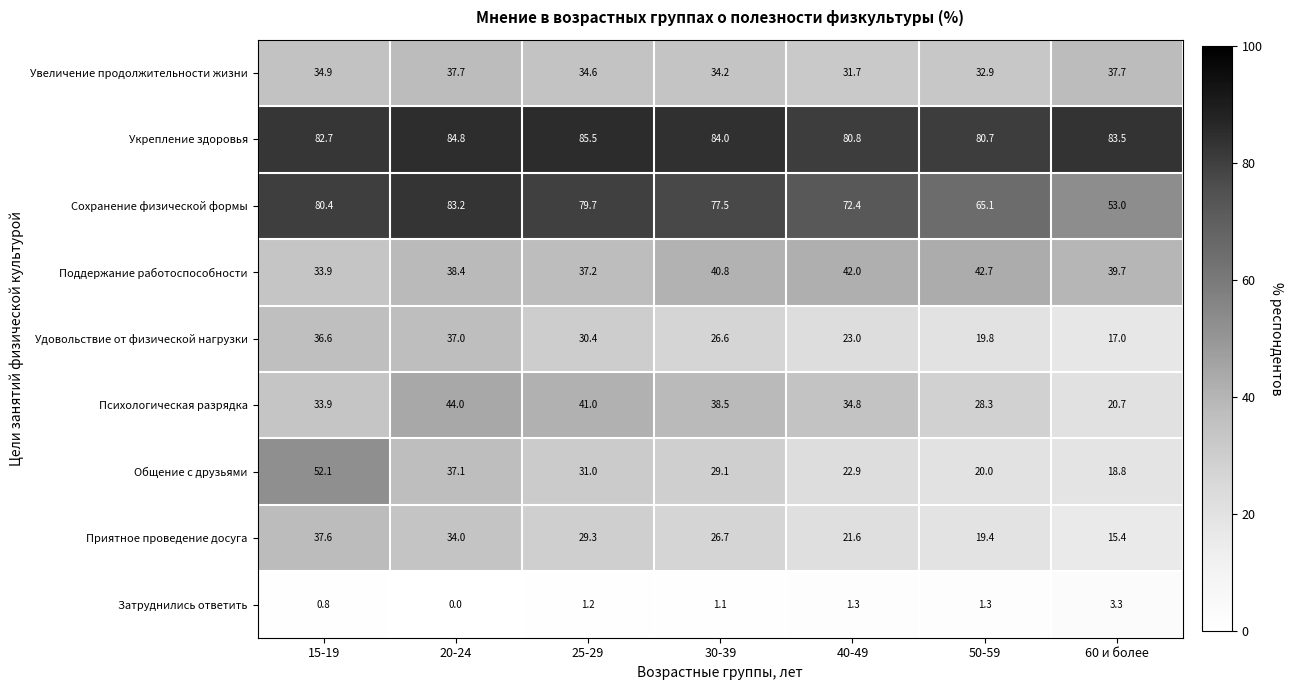

How many data points in Увеличение продолжительности жизни are less than 34?

2